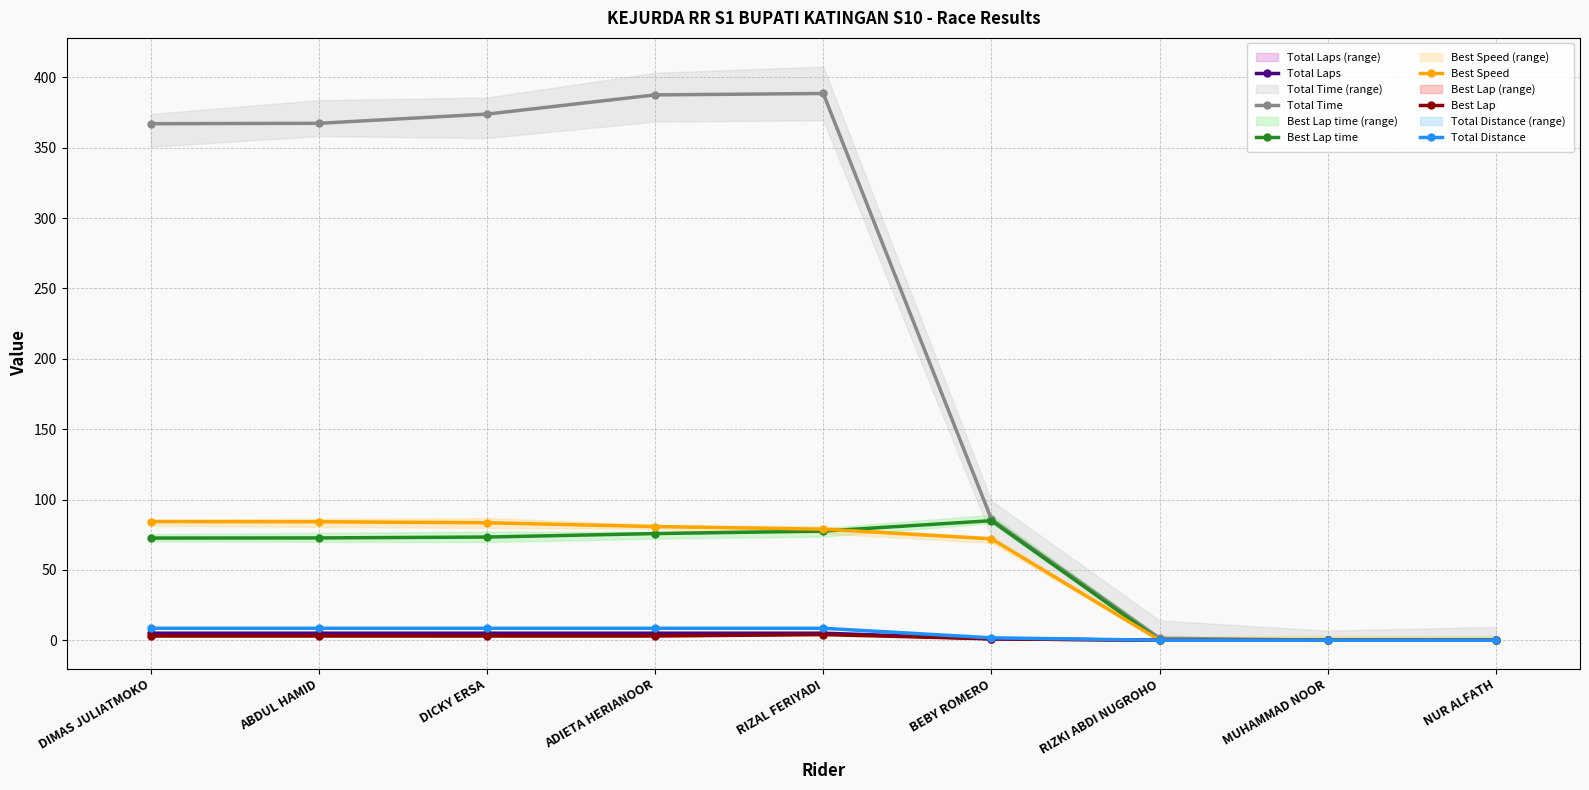

At ABDUL HAMID, list the series in order from smallest to largest.

Best Lap, Total Laps, Total Distance, Best Lap time, Best Speed, Total Time